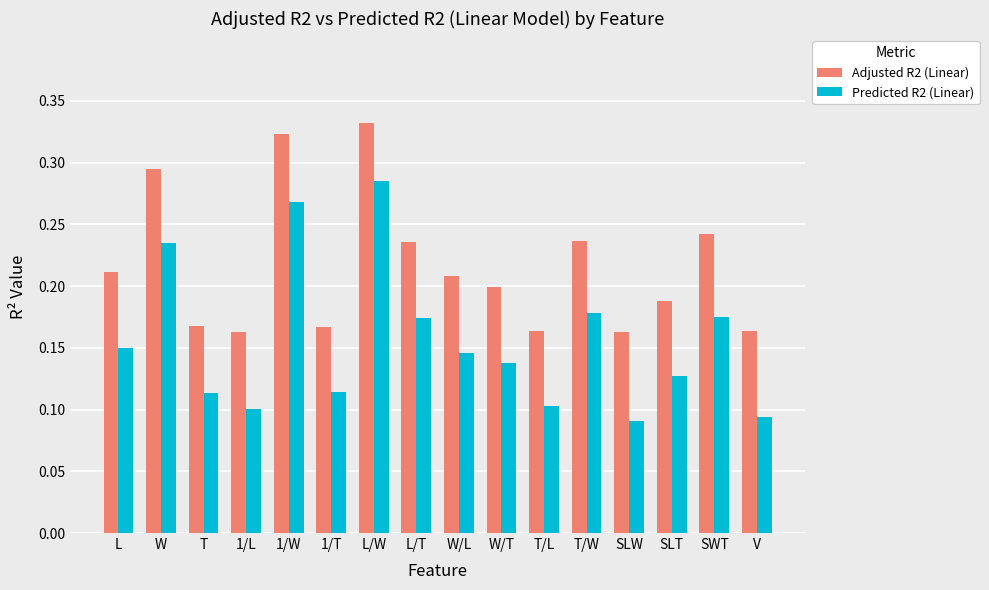

At how many categories does at least one series exceed 0?

16